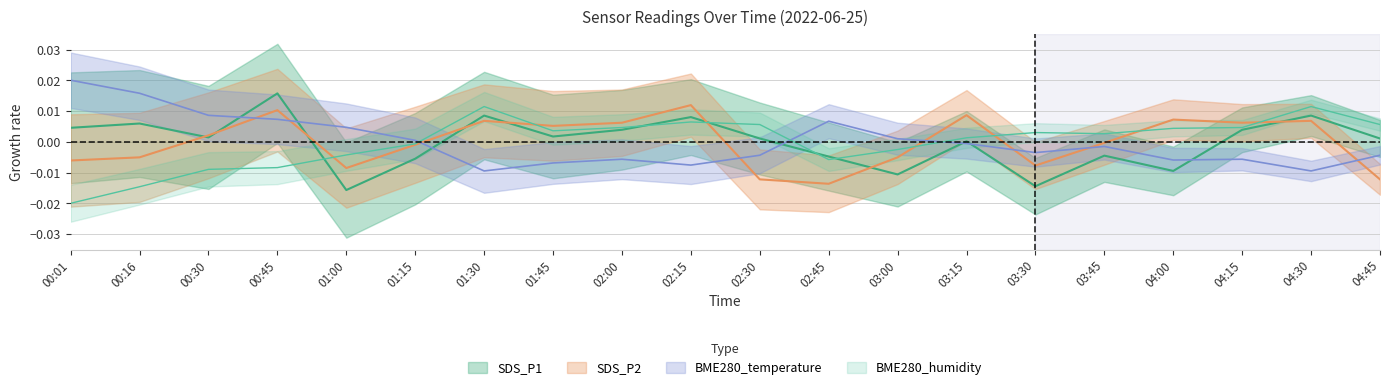

Which category has the highest value in the BME280_temperature series?

00:01